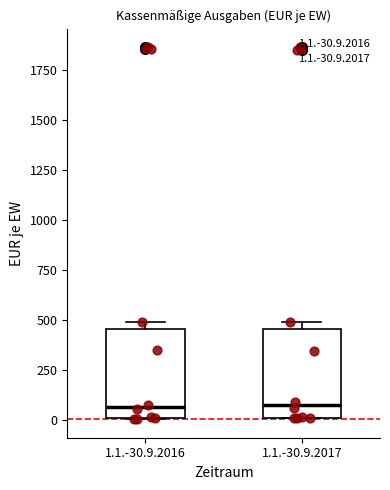

Reading left to right, transcribe this box plot: for each box, give where its median line is, the range the box spans, and where its two whiskers end, as read against the y-axis. The values are not printed on the chart, so give them approximately, as read against the axis.

1.1.-30.9.2016: median 50, box 0 to 450, whiskers 0 to 500
1.1.-30.9.2017: median 100, box 0 to 450, whiskers 0 to 500